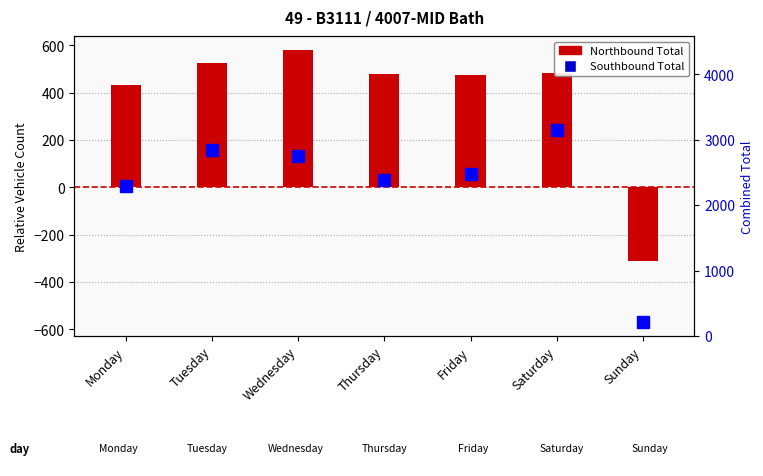

What is the difference between the maximum and minimum values in the Northbound Total series?

895